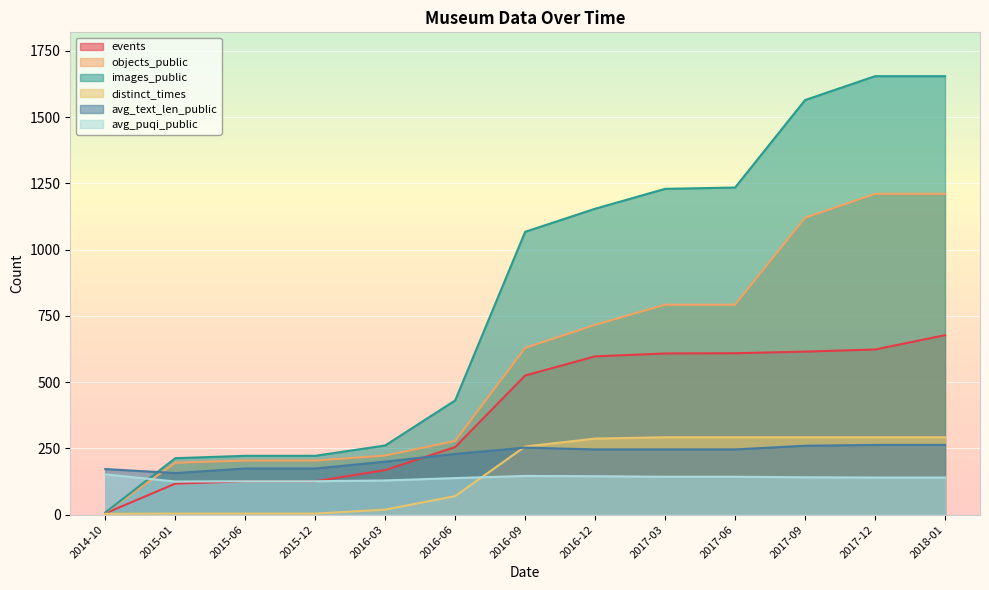

True or false: events has more than 2 points higher than both neighbors.

False